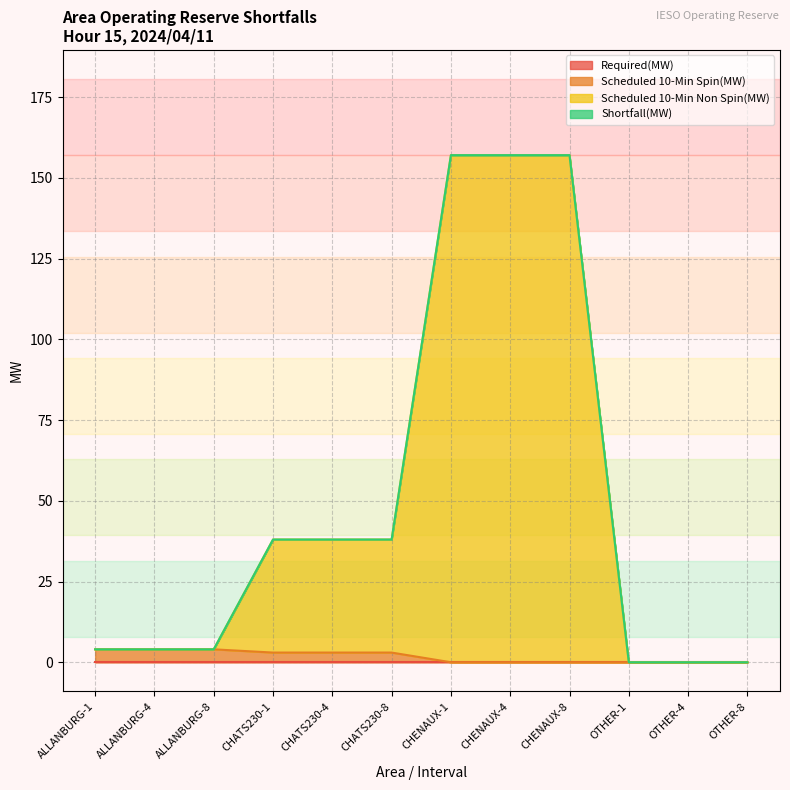

How many values in the Scheduled 10-Min Non Spin(MW) series are below 38?

6